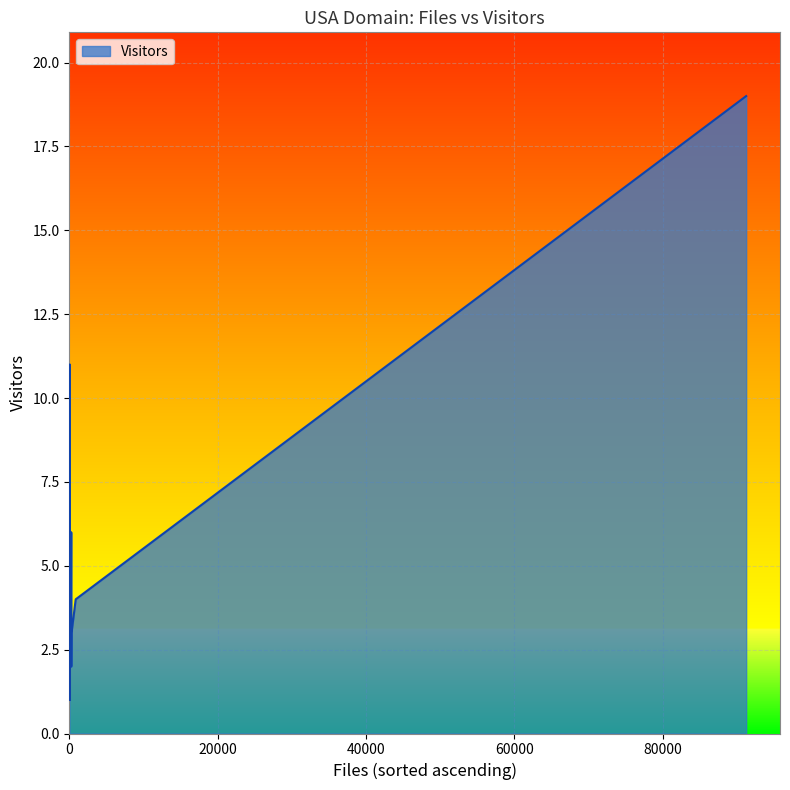

Reading left to right, list all the values displayed in this chart.

1	5	2	2	6	1	2	11	2	5	2	3	2	2	1	6	1	1	2	1	1	2	2	1	2	19	3	1	4	7	1	1	1	1